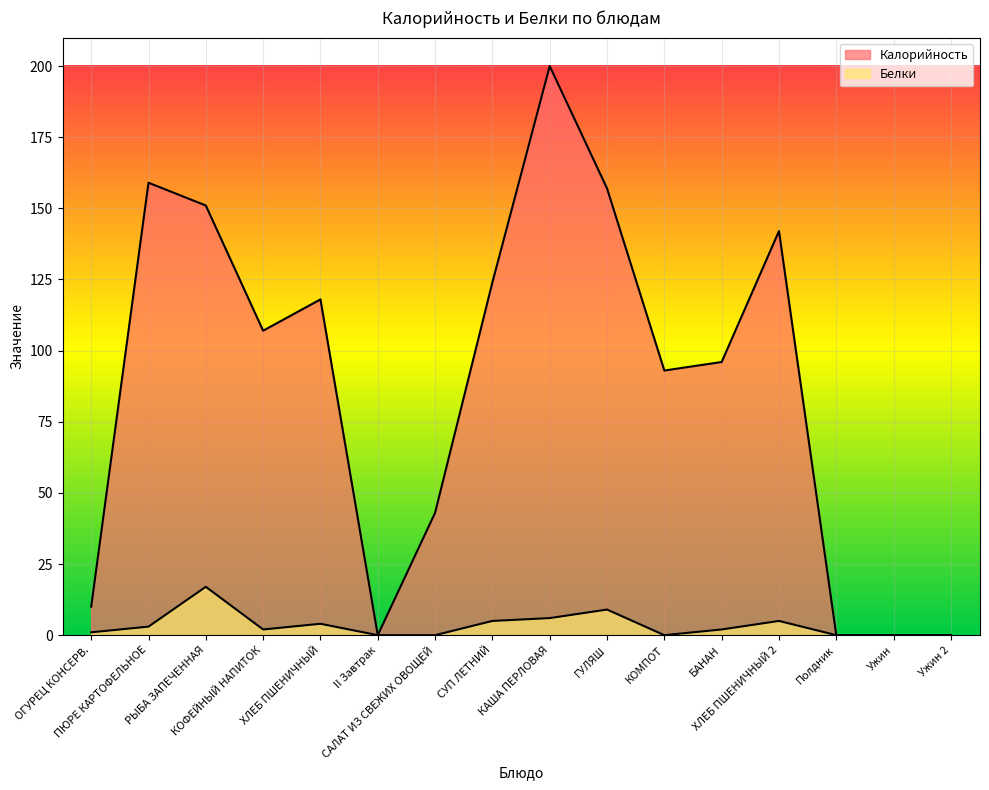

How many interior local peaks does the Калорийность series have?

4